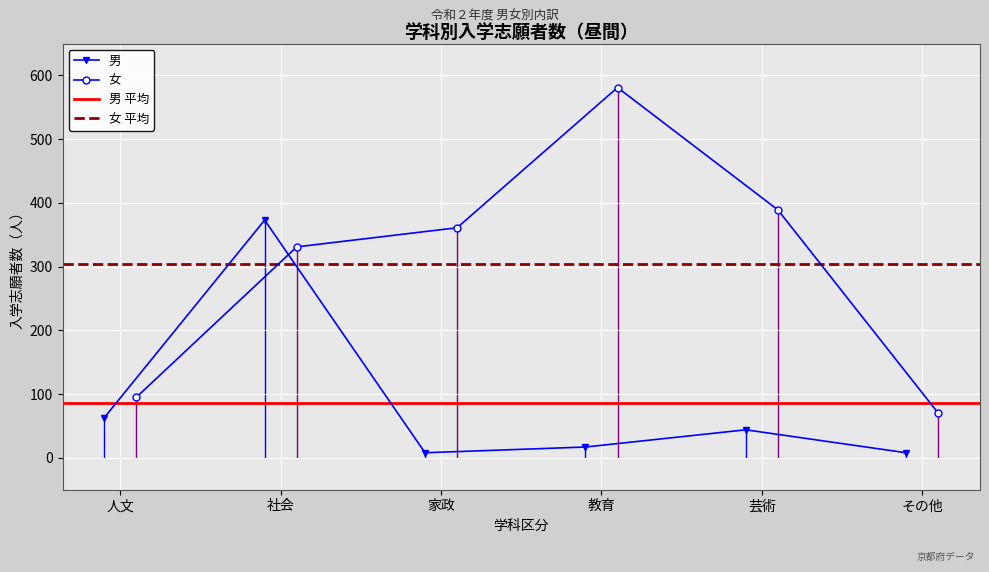

What is the minimum value for 女?

70